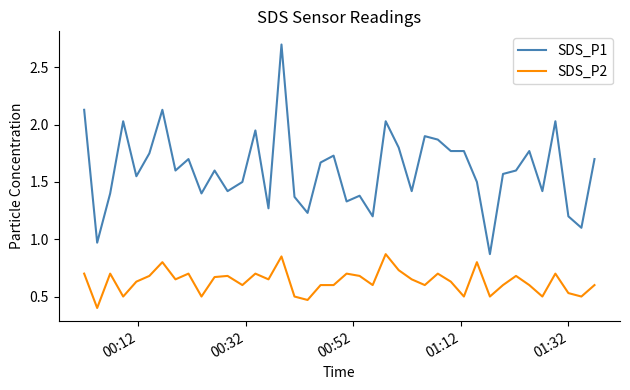

What is the maximum value for SDS_P1?

2.7